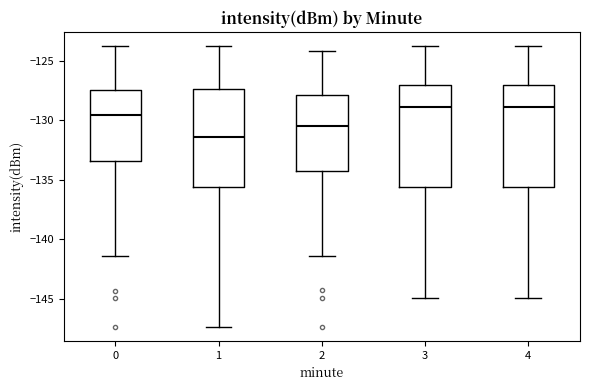

Where is the upper edge of the box at x = 4 on the y-axis? The values are not printed on the chart, so give them approximately, as read against the axis.

-127.0